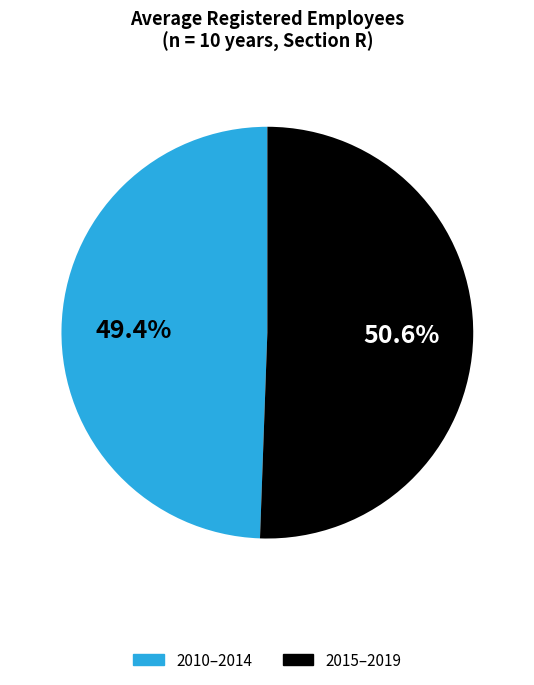

Does any single category account for the majority?

Yes